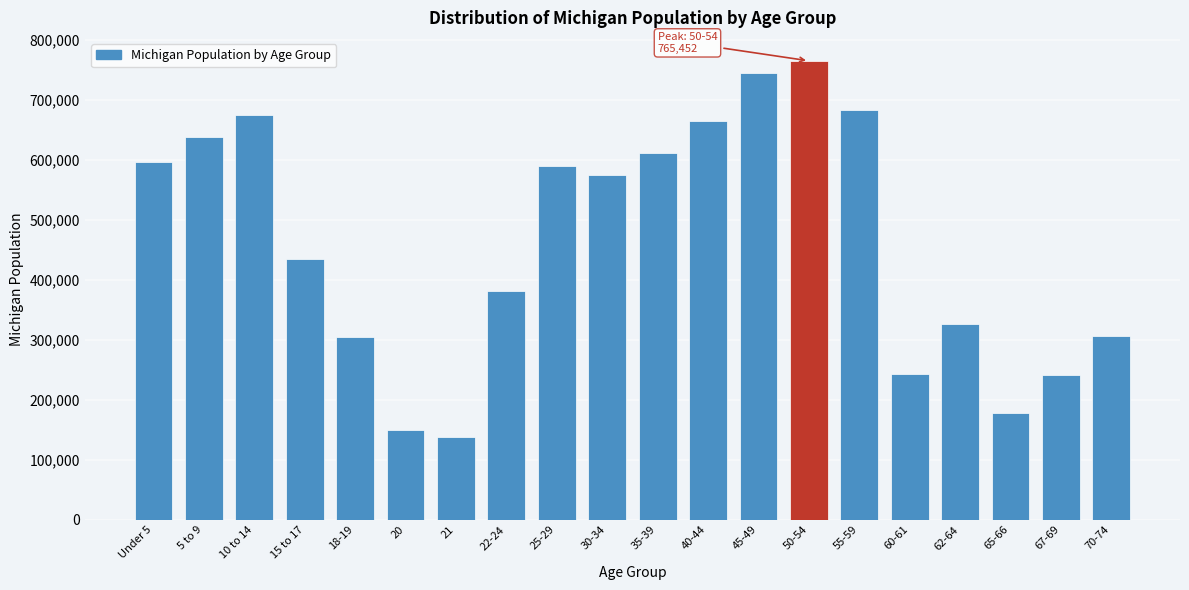

Is it true that the value at 60-61 is 243067?

True